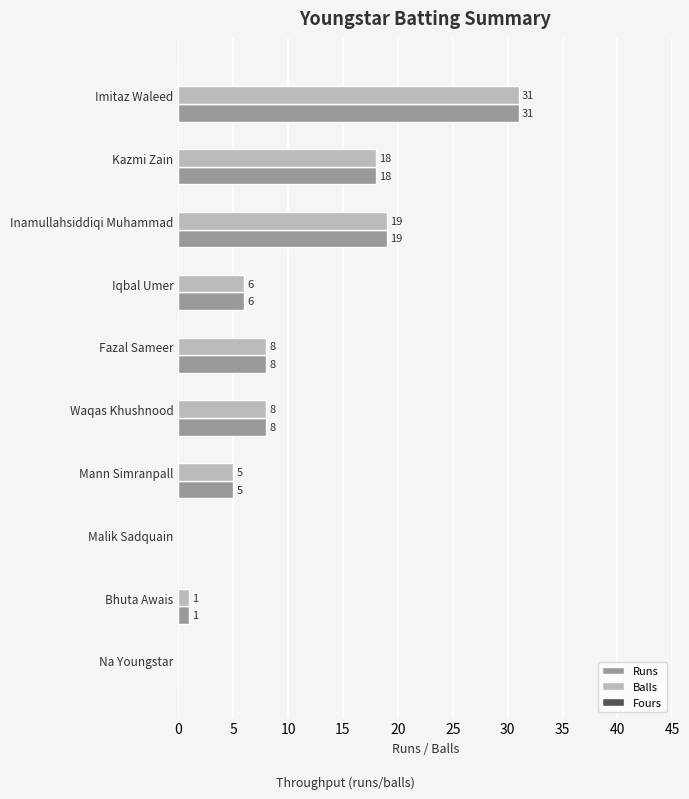

Where is Runs nearest to the value 15?

Kazmi Zain